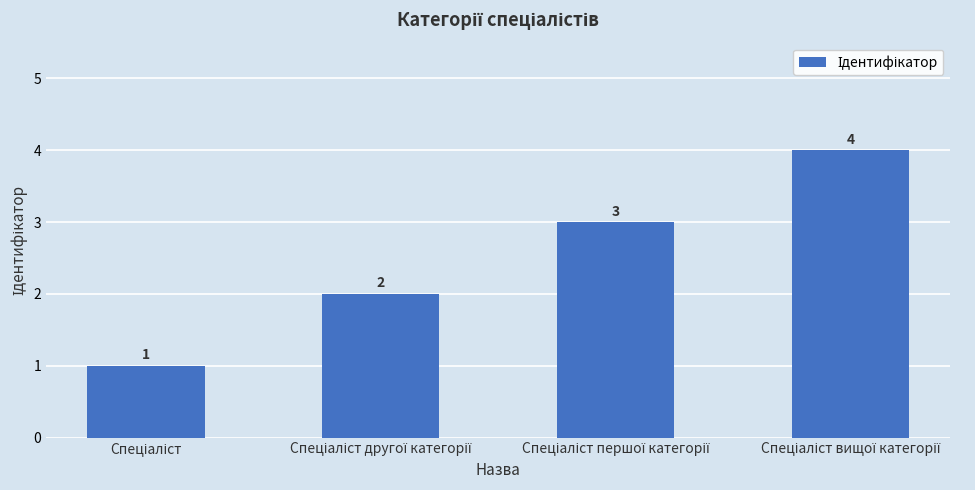

How many values are between 2 and 4?

3